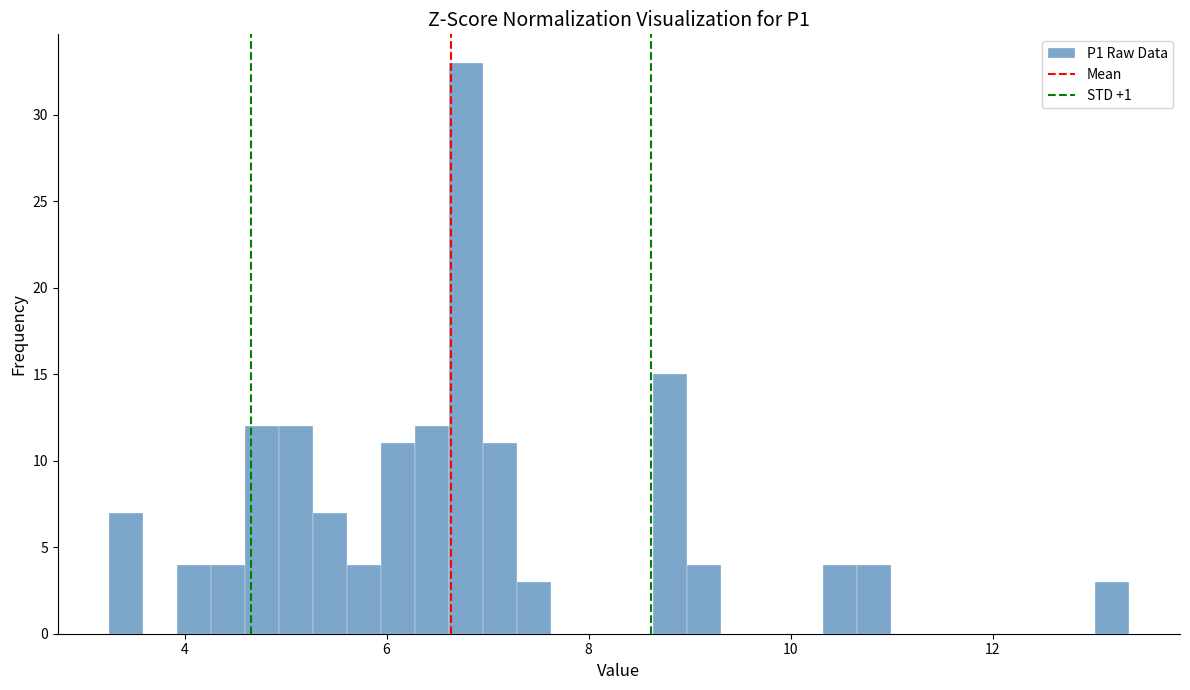

Read against the x-axis, roughly where is the centre of the tallest bar?

6.8